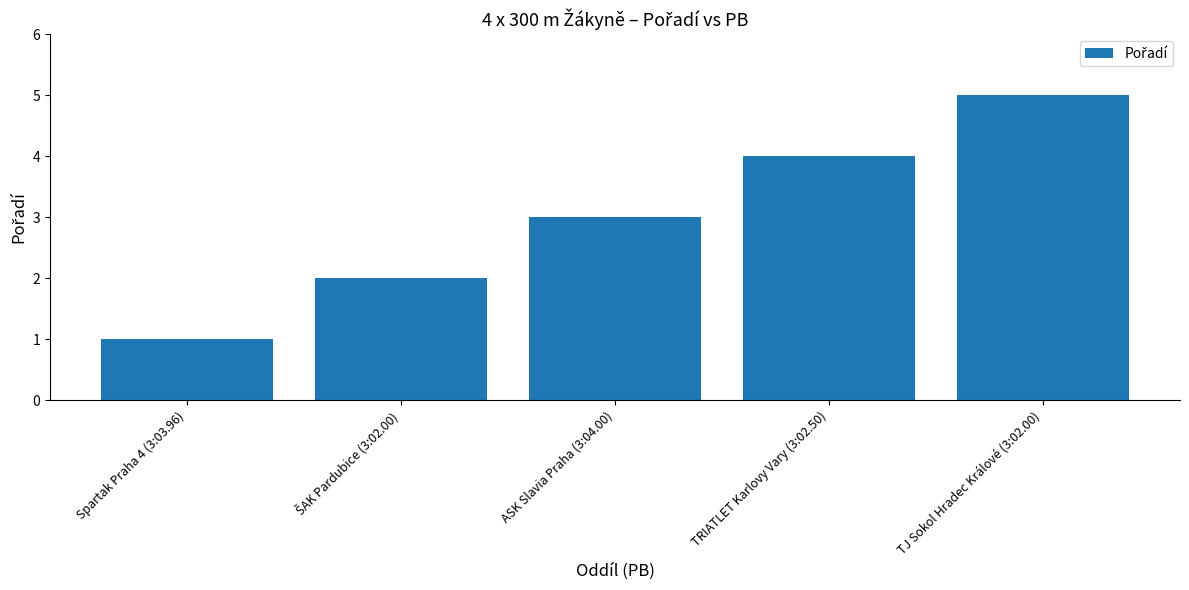

What is the difference between the second highest and second lowest values?

2